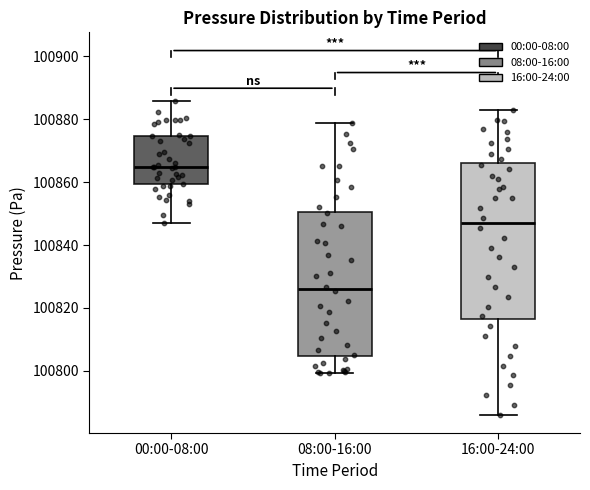

Where is the upper edge of the box for 16:00-24:00 on the y-axis? The values are not printed on the chart, so give them approximately, as read against the axis.

100866